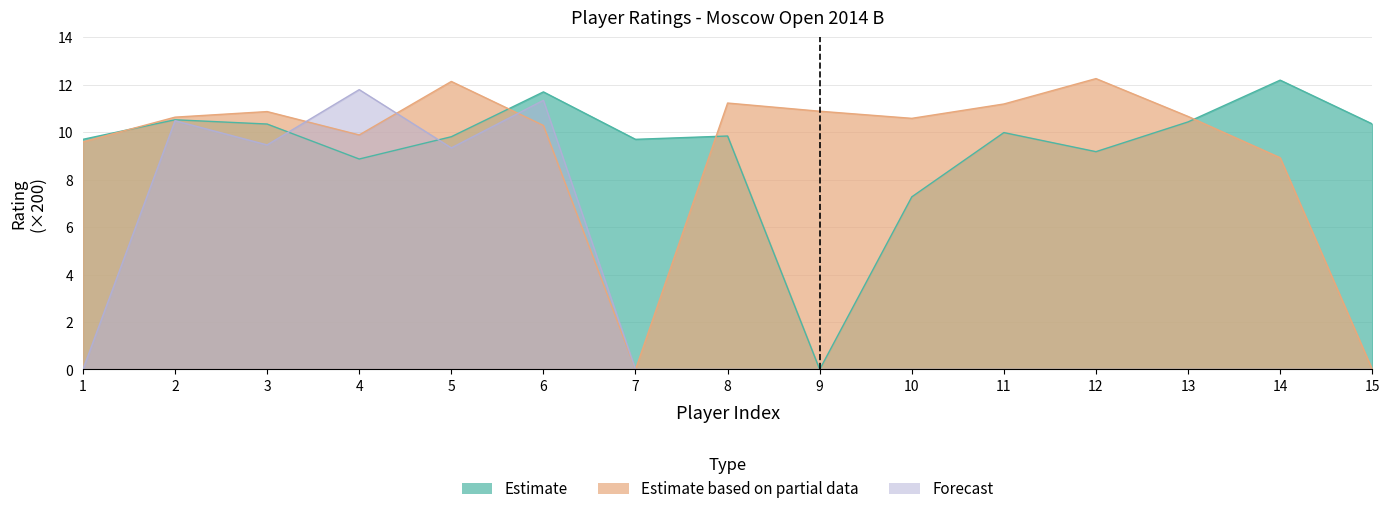

True or false: Estimate based on partial data has more than 2 points higher than both neighbors.

True